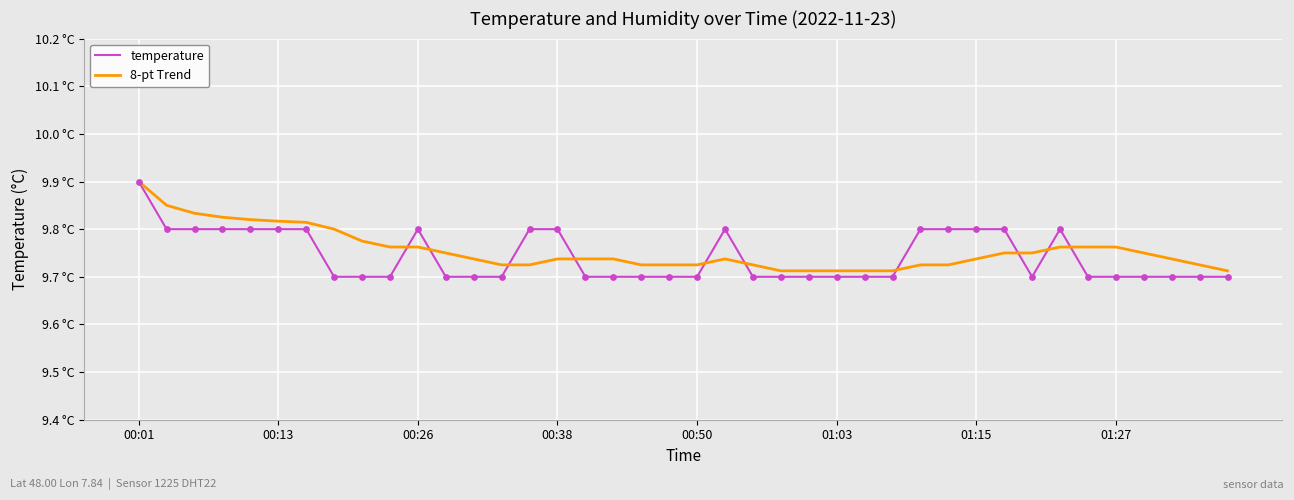

What are all the series names shown in the legend?

temperature, 8-pt Trend